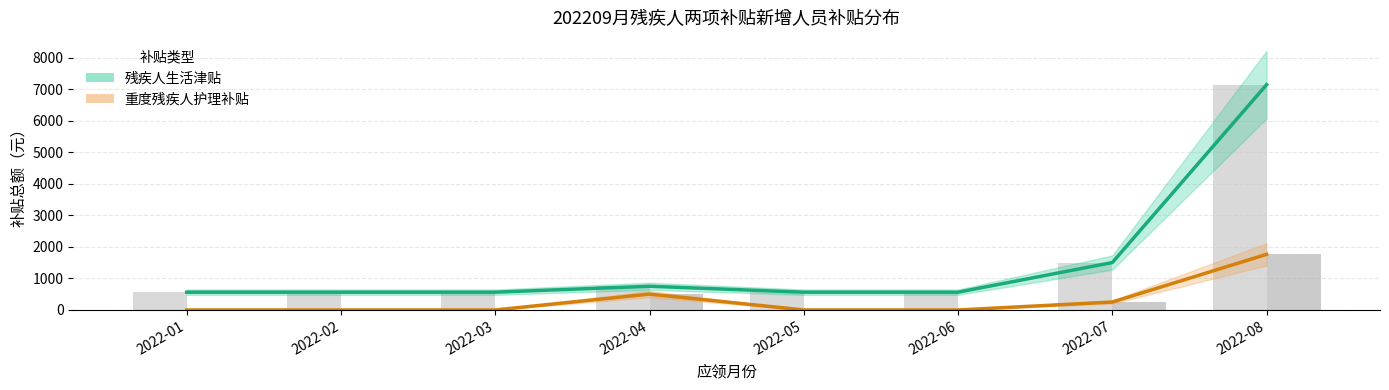

Reading right to left, what are all the values shown in this chart?

残疾人生活津贴: 7144	1504	564	564	752	564	564	564
重度残疾人护理补贴: 1764	252	0	0	504	0	0	0